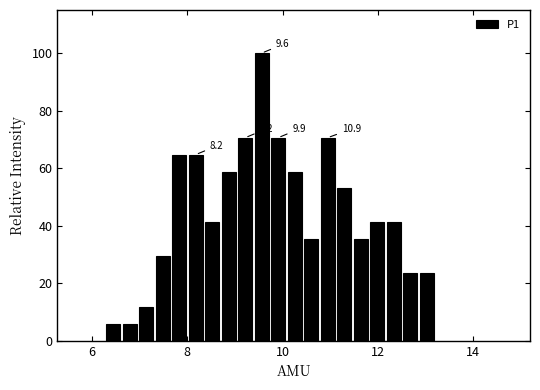

Read against the x-axis, roughly where is the centre of the tallest bar?

9.6